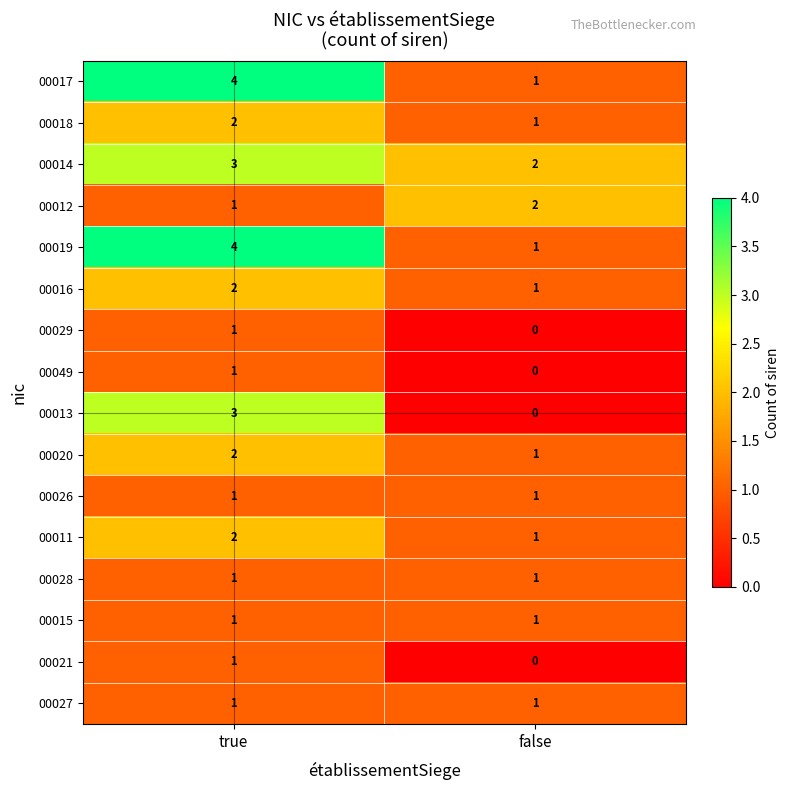

What is the sum of the 00017 values at true and false?

5